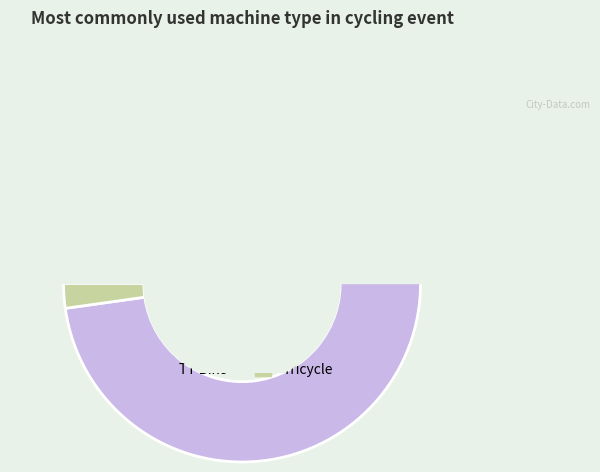

What is the change in value from TT Bike to Tricycle?

-43